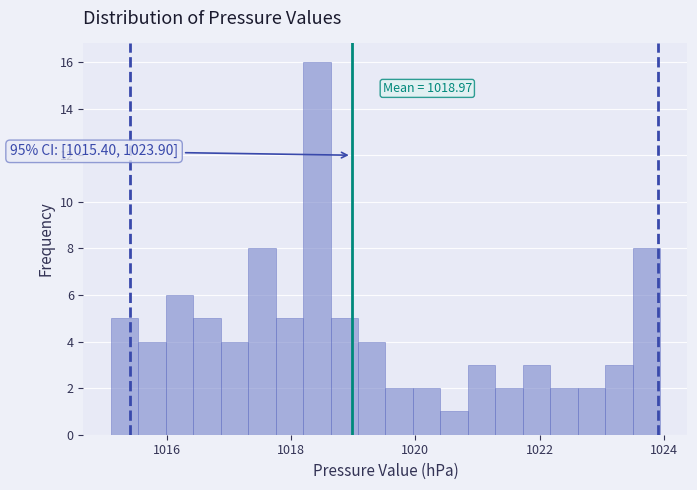

Around what value on the x-axis is the tallest bar? Give the approximate position of its centre, as read against the axis.

1018.4